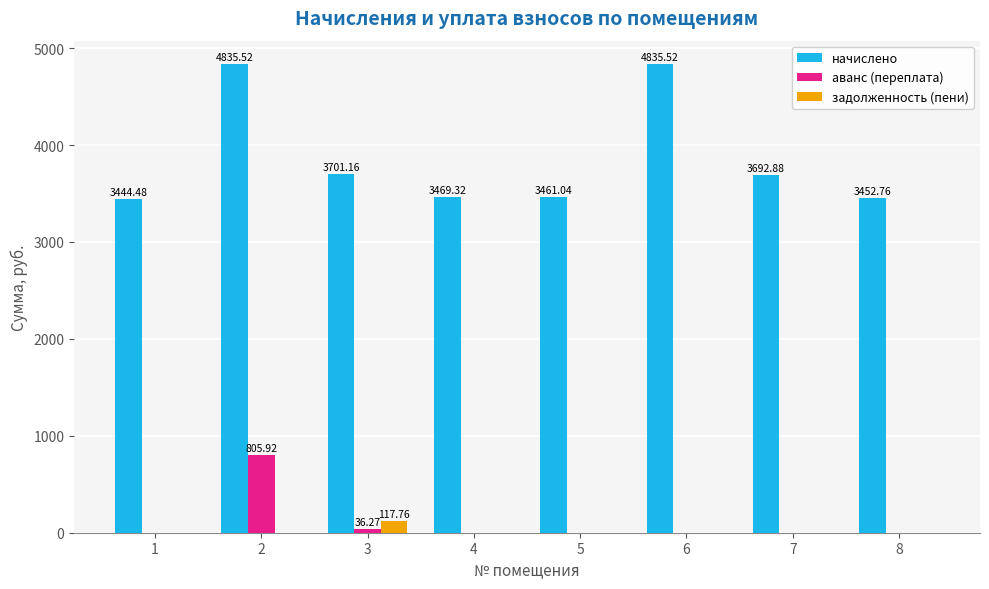

Which series has the largest total across all categories?

начислено